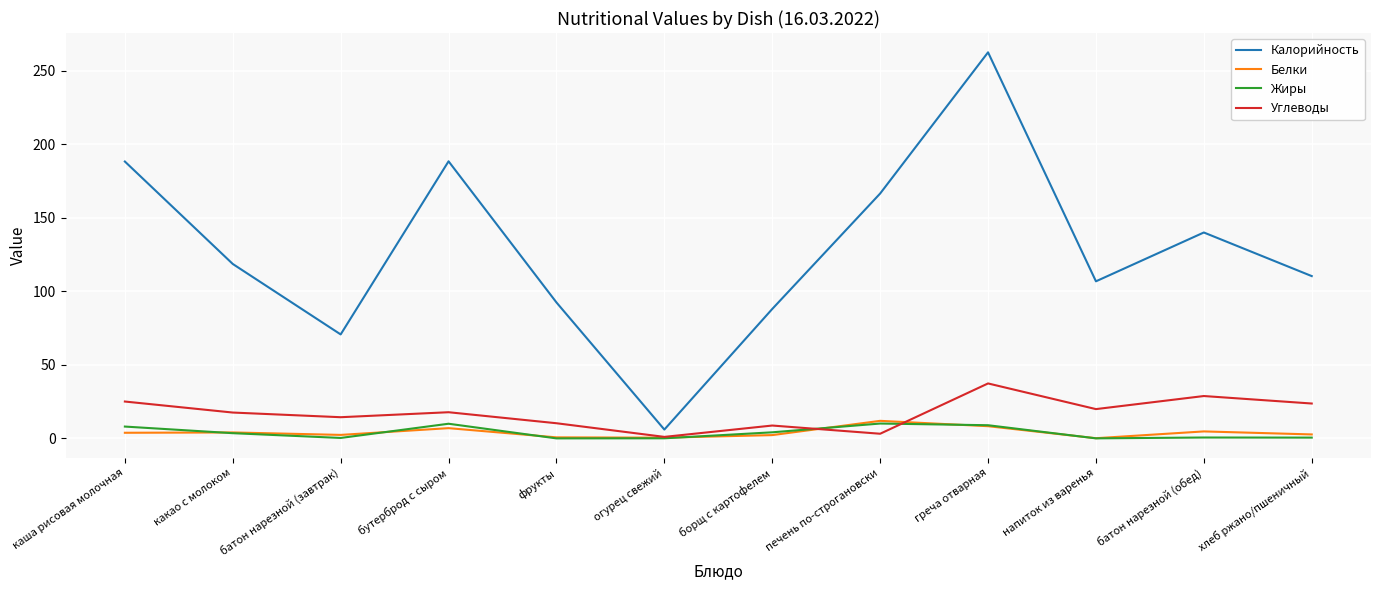

What position from the right is батон нарезной (обед)?

2